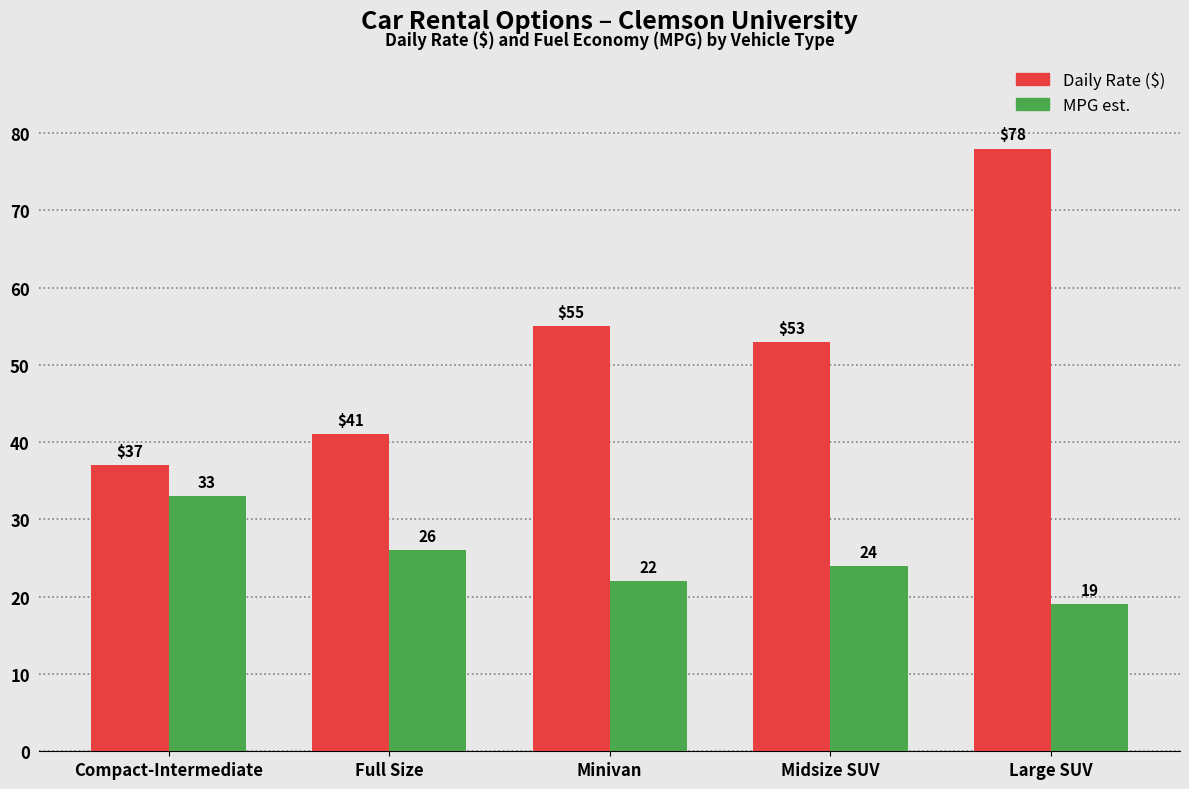

Reading left to right, transcribe all the data shown in this chart.

Daily Rate ($): 37	41	55	53	78
MPG: 33	26	22	24	19